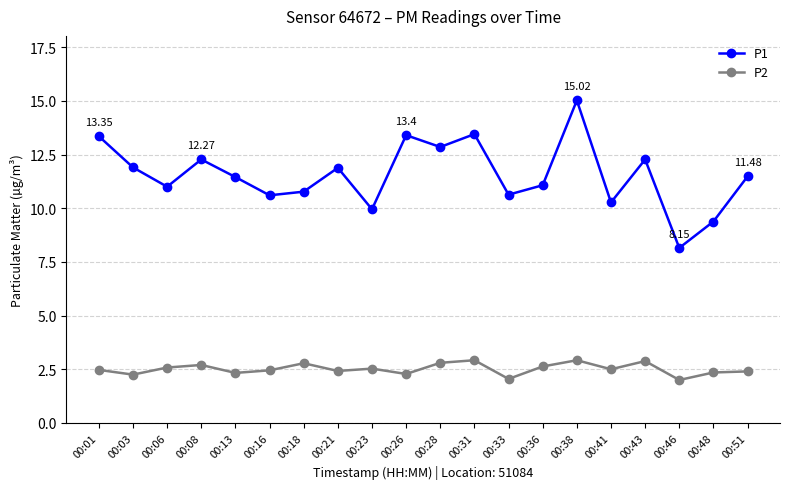

What is the difference between the maximum and second lowest values in the P2 series?

0.9